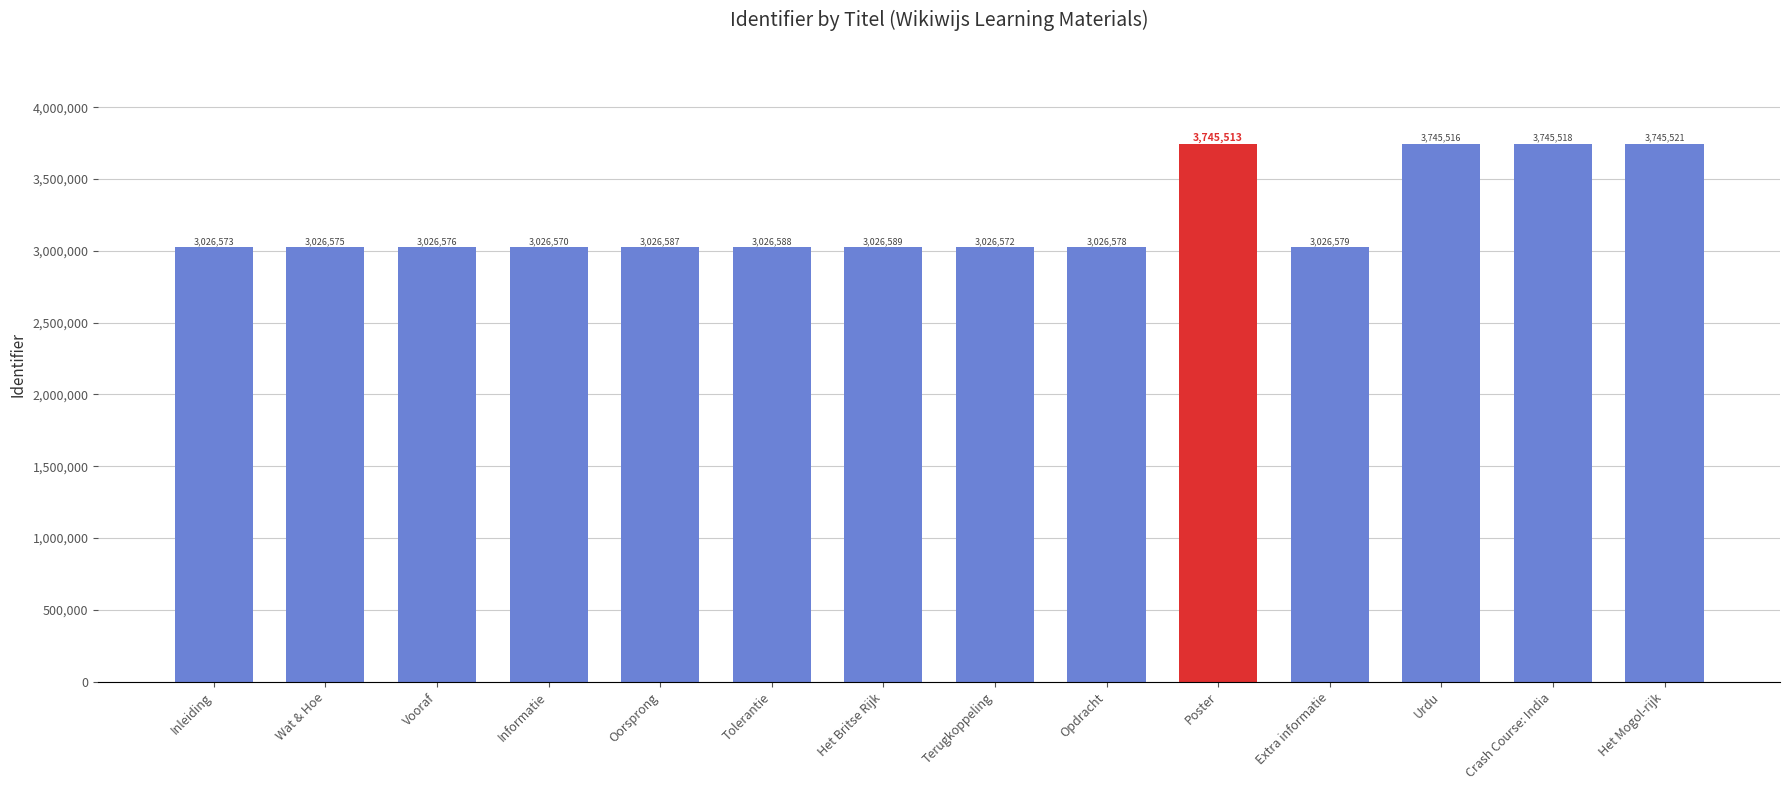

What is the value of the 6th bar from the left?

3026588